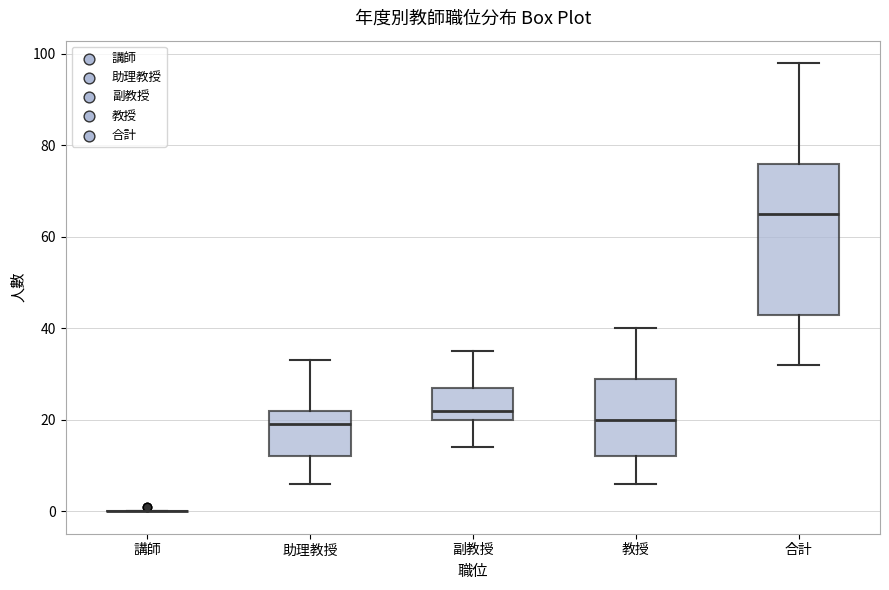

Reading left to right, transcribe this box plot: for each box, give where its median line is, the range the box spans, and where its two whiskers end, as read against the y-axis. The values are not printed on the chart, so give them approximately, as read against the axis.

講師: box collapsed to a line at 0, whiskers 0 to 0
助理教授: median 20, box 12 to 22, whiskers 6 to 34
副教授: median 22, box 20 to 28, whiskers 14 to 36
教授: median 20, box 12 to 30, whiskers 6 to 40
合計: median 66, box 44 to 76, whiskers 32 to 98